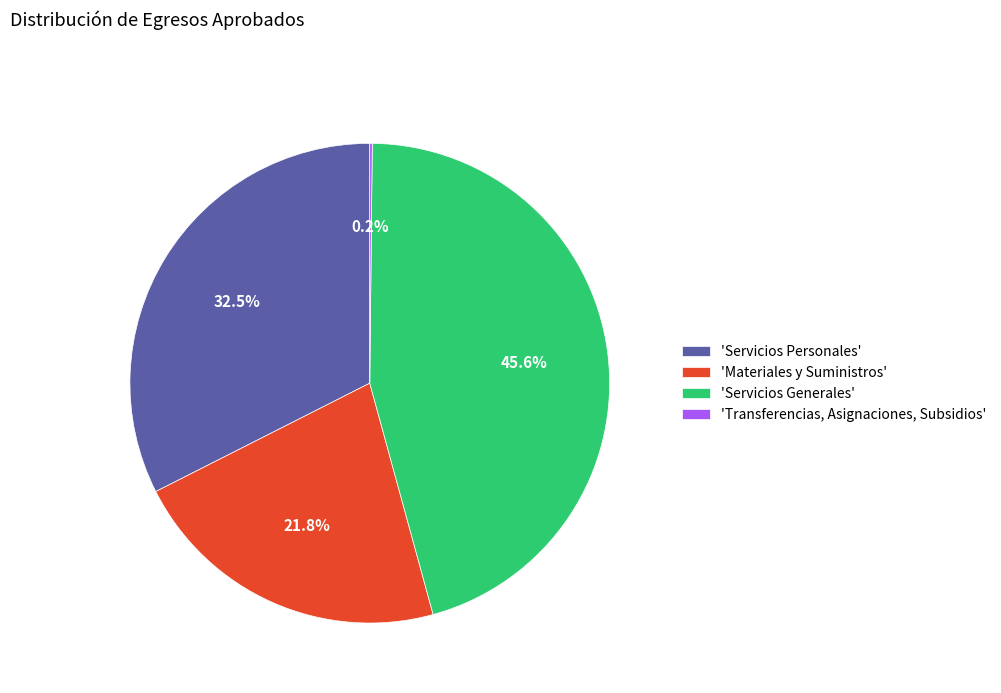

Is there a majority slice in this chart?

No